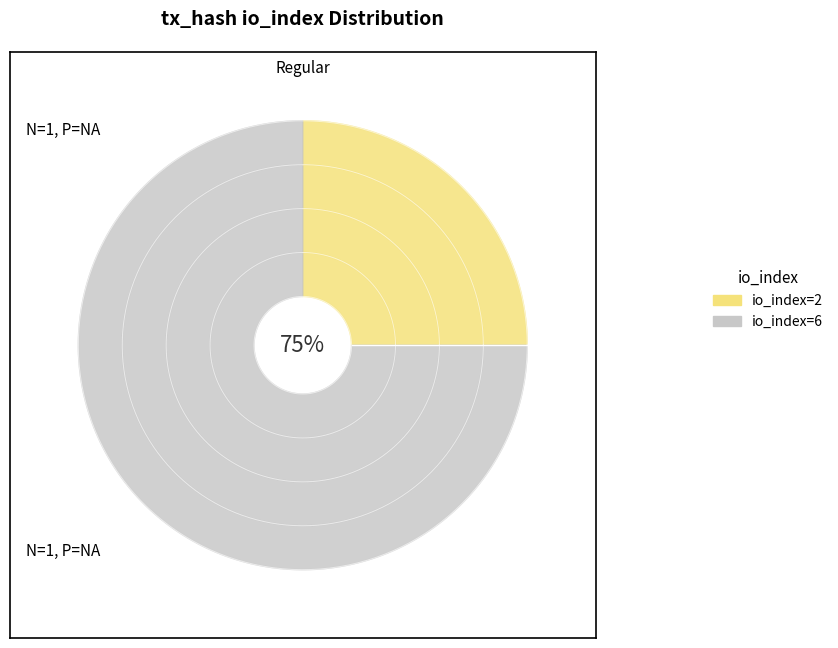

Is there a majority slice in this chart?

Yes